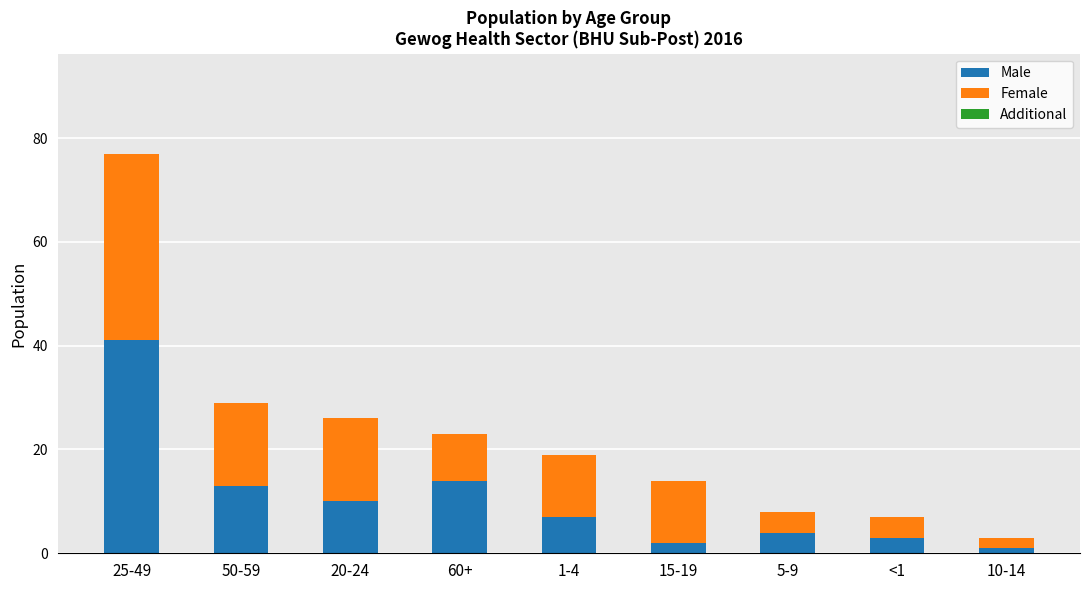

Reading left to right, list the values for the Male series.

41	13	10	14	7	2	4	3	1